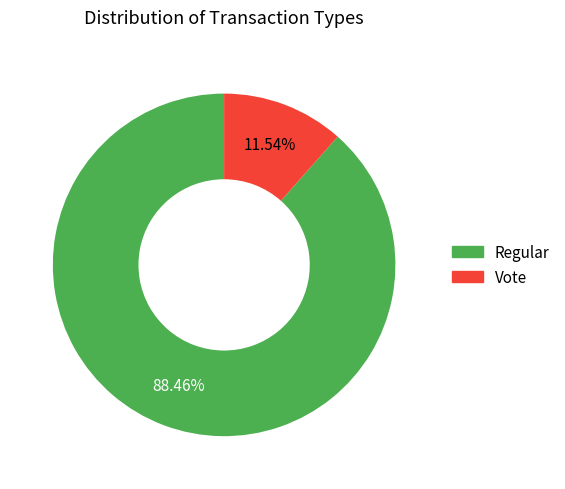

What is the ratio of the value at Vote to the value at Regular?

0.1